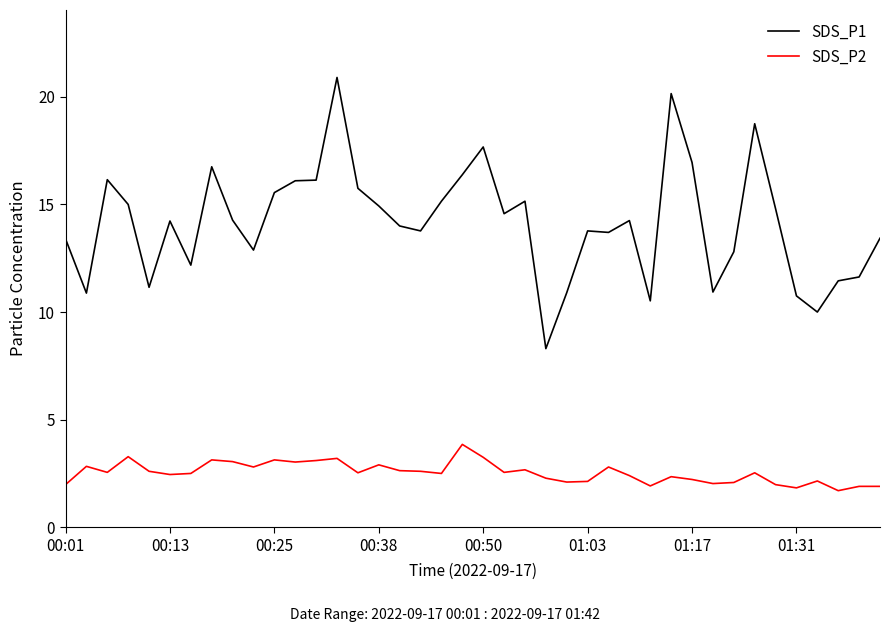

Is this an area chart (filled region under the line)?

No